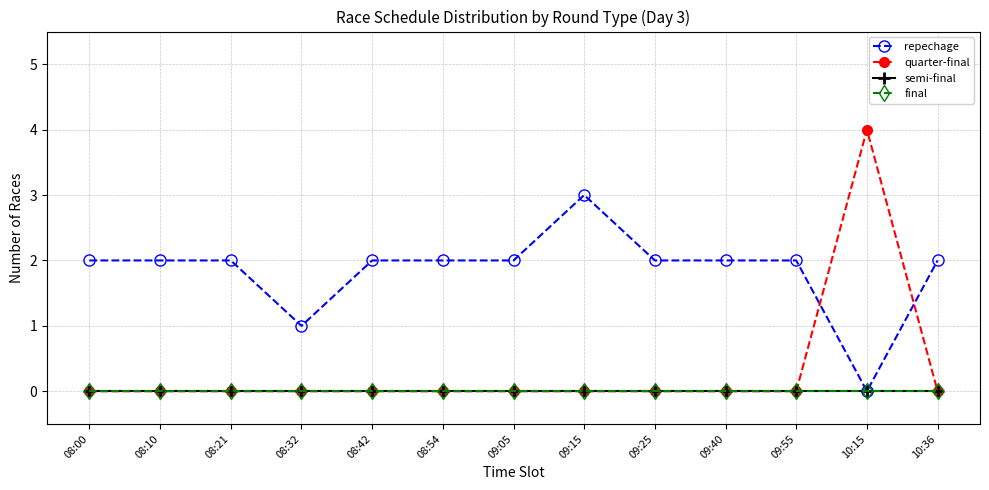

True or false: quarter-final has more than 2 interior local peaks.

False